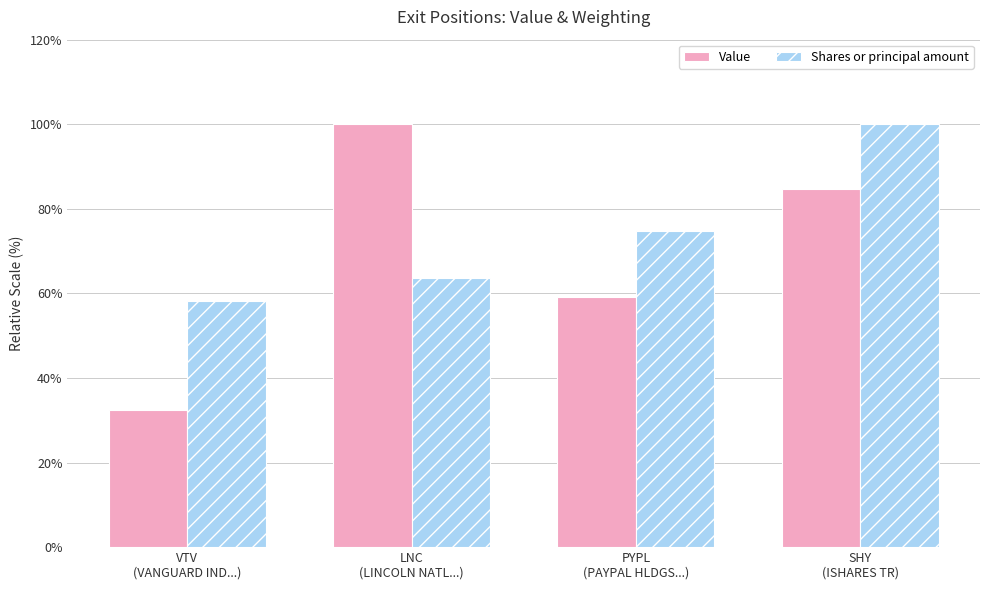

Reading right to left, what are all the values shown in this chart?

Value: 84.6	59.2	100.0	32.4
Shares or principal amount: 100.0	74.7	63.7	58.2